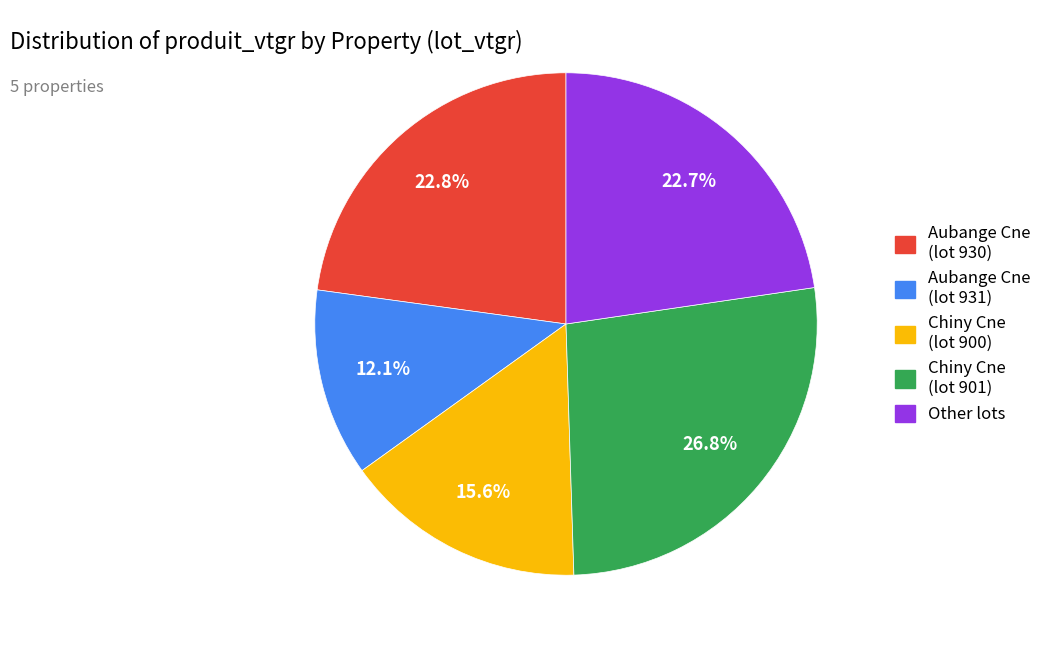

Is there a majority slice in this chart?

No